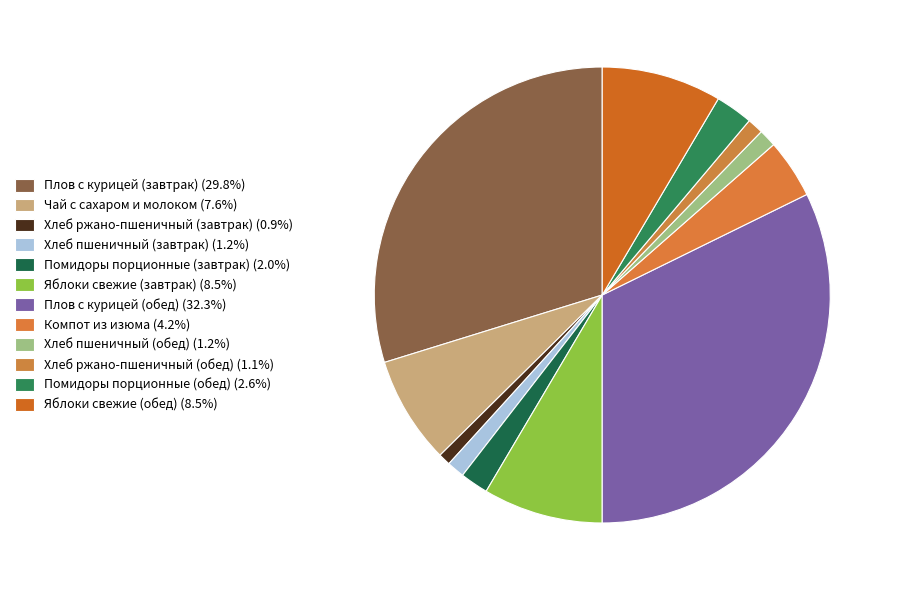

What percentage is the Плов с курицей (завтрак) slice, to the nearest percent?

30%